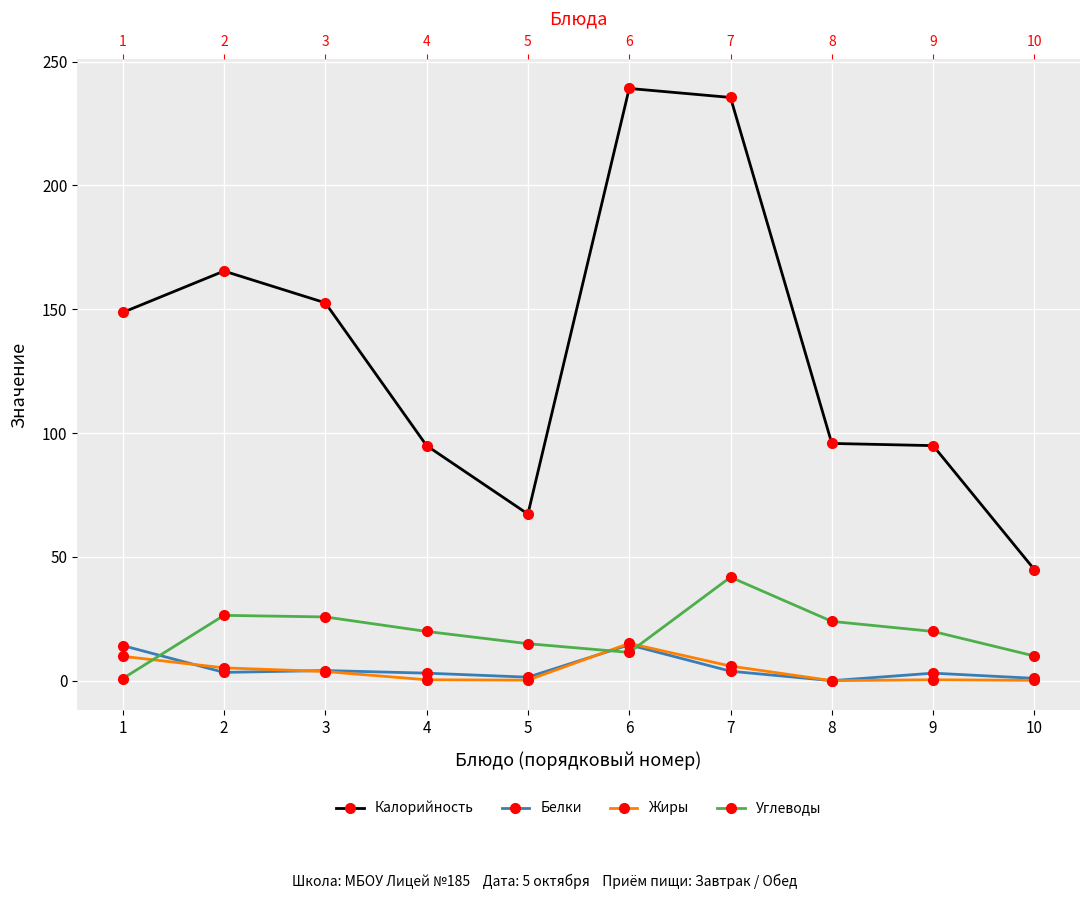

Reading left to right, extract all data points from this chart.

Калорийность: 1=148.7	2=165.4	3=152.6	4=94.9	5=67.3	6=239.2	7=235.5	8=95.8	9=94.9	10=44.9
Белки: 1=14.2	2=3.3	3=4.1	4=3.0	5=1.4	6=14.5	7=3.8	8=0.0	9=3.0	10=0.9
Жиры: 1=9.8	2=5.2	3=3.7	4=0.4	5=0.2	6=15.1	7=5.9	8=0.0	9=0.4	10=0.1
Углеводы: 1=0.8	2=26.4	3=25.7	4=19.9	5=14.9	6=11.4	7=41.8	8=23.9	9=19.9	10=10.0